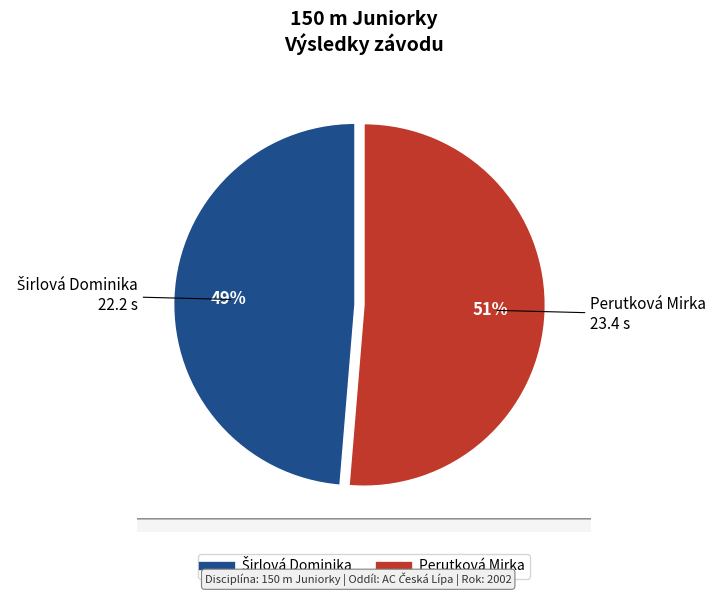

How many slices are in this pie chart?

2